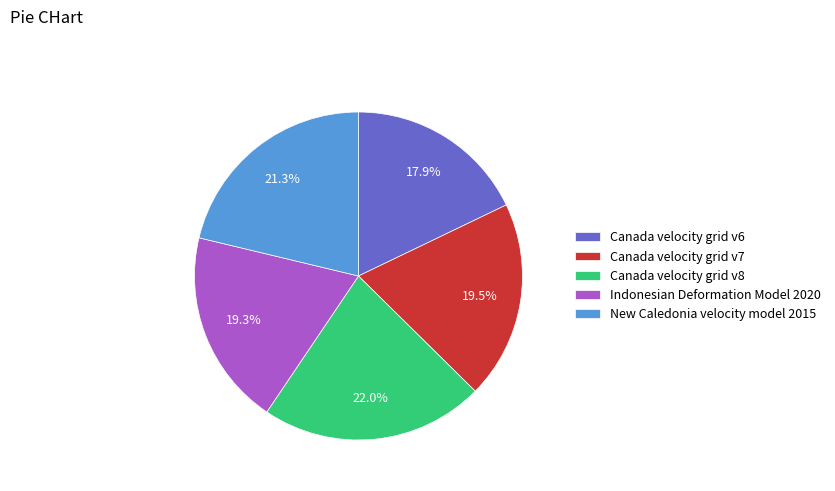

Does New Caledonia velocity model 2015 represent more than half of the total?

No